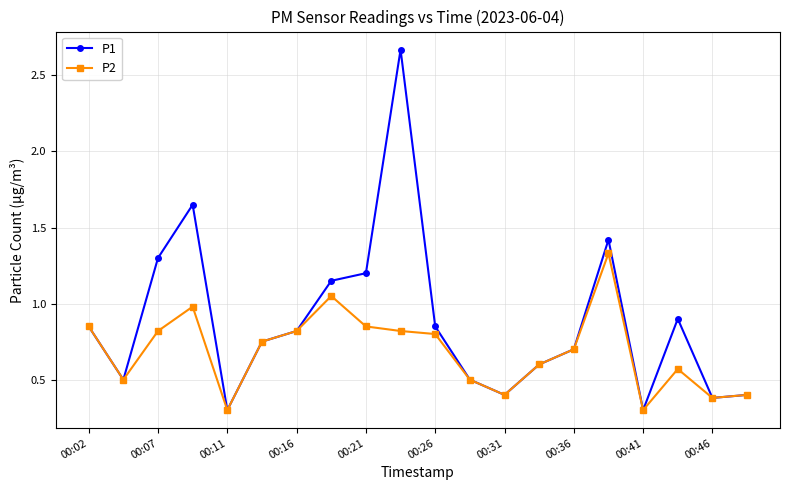

True or false: P1 has more than 2 interior local peaks.

True